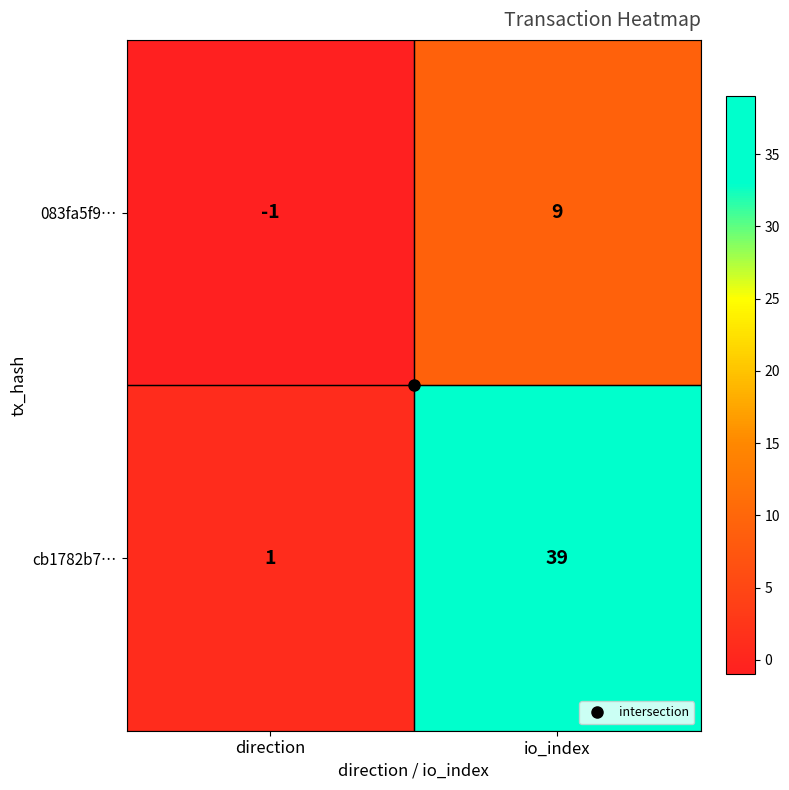

What is the maximum value shown in the chart?

39